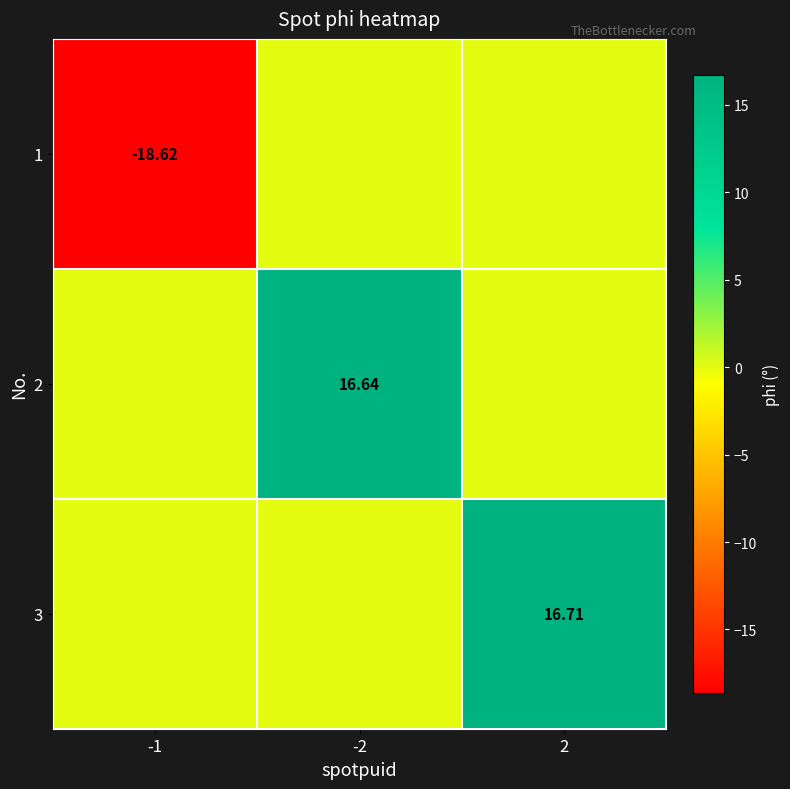

How many values in the 1 series are below 0?

1